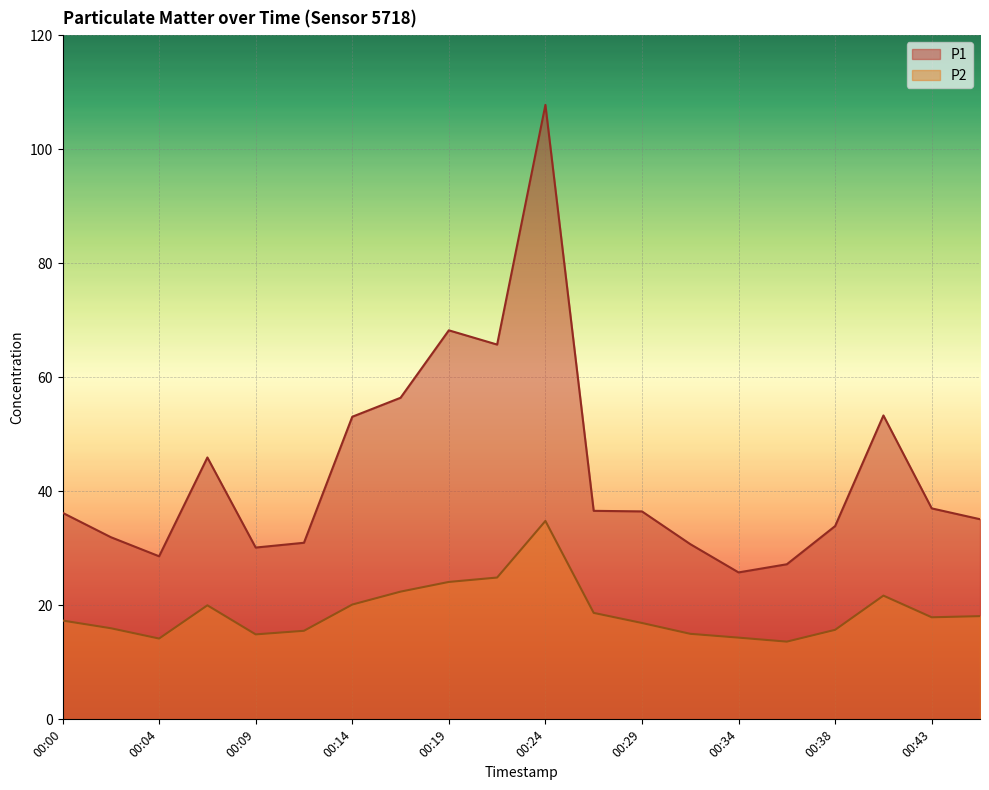

True or false: P1 and P2 intersect in this chart.

False